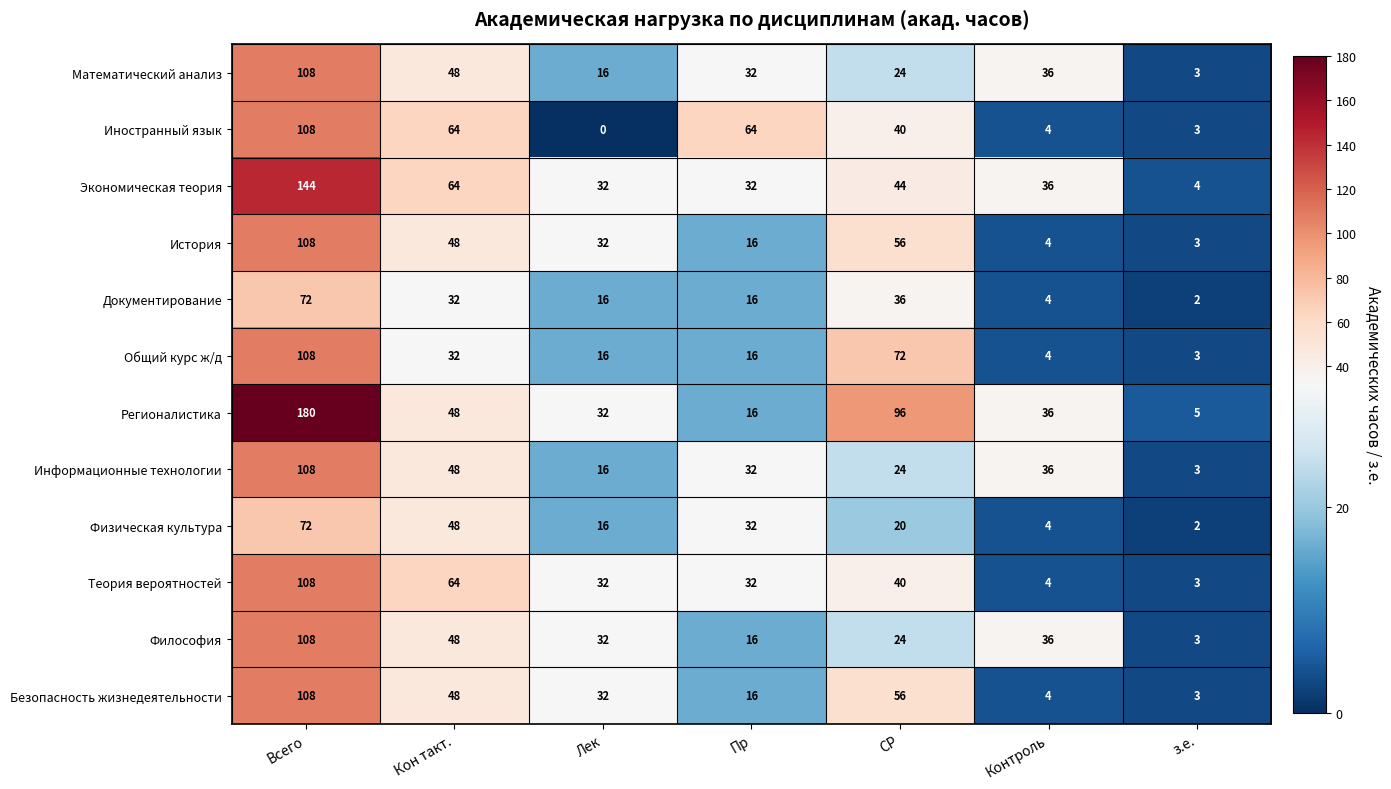

Which series has the widest spread of values?

Регионалистика